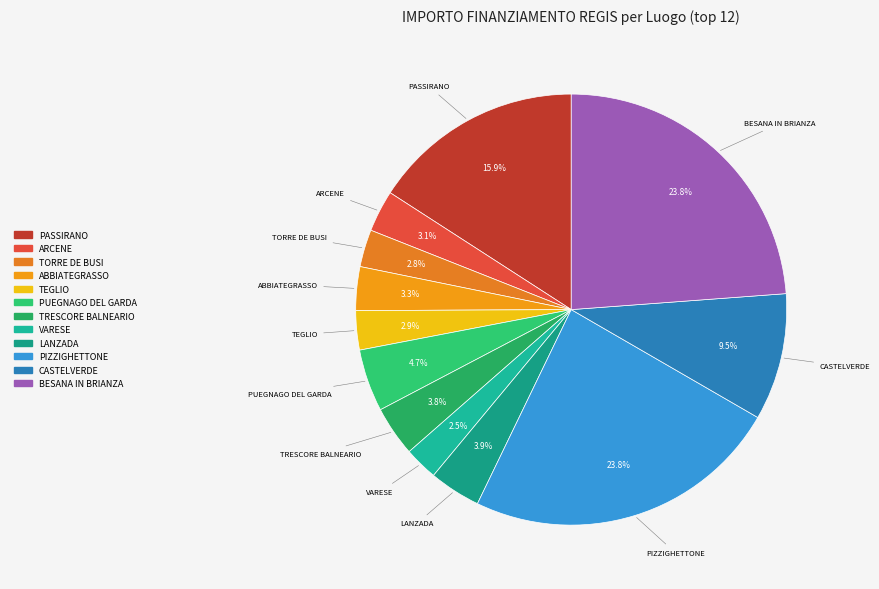

Combined, what portion of the pie is TRESCORE BALNEARIO and BESANA IN BRIANZA?

27.6%